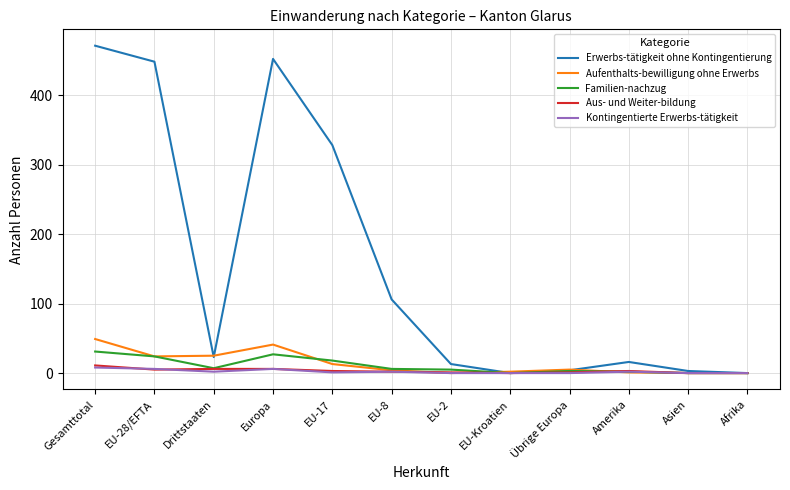

The value of Erwerbs-tätigkeit ohne Kontingentierung at EU-Kroatien is 0. True or false?

True